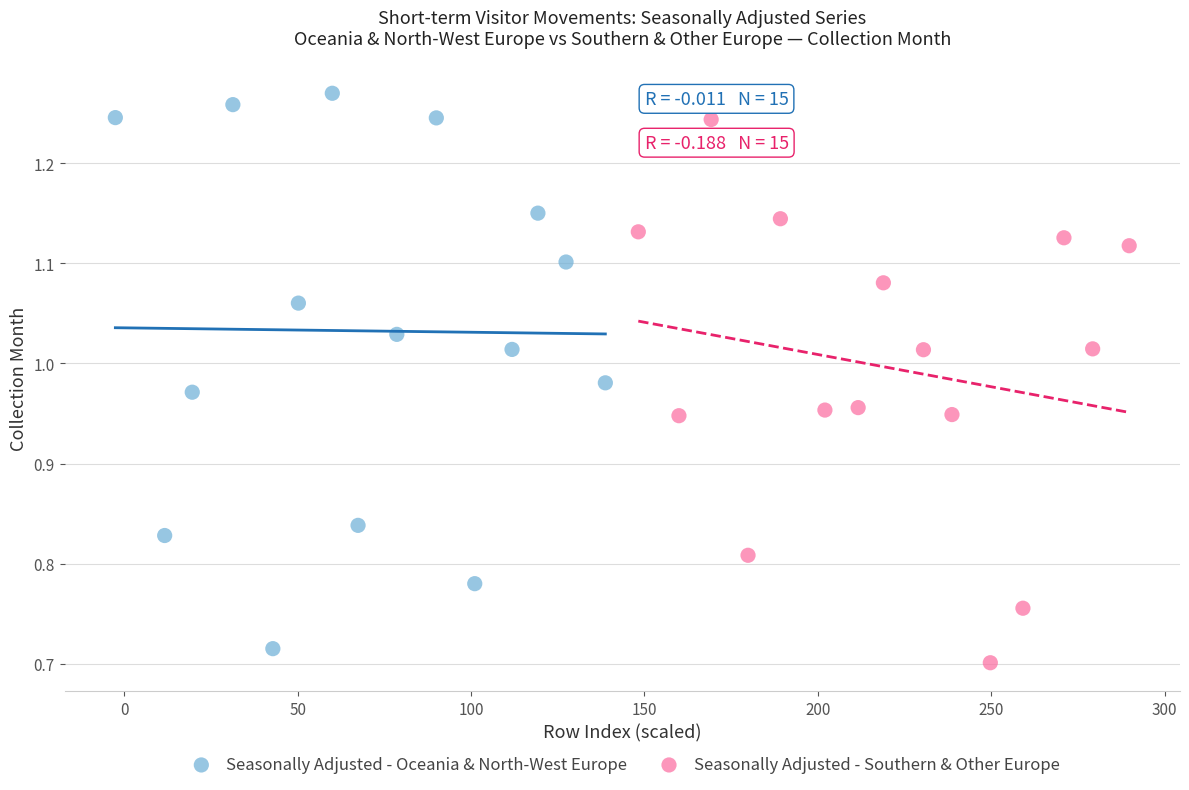

Which series contains the highest Y value?

Seasonally Adjusted - Oceania & North-West Europe